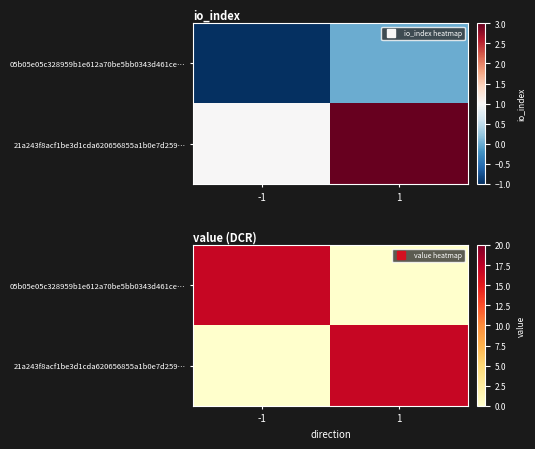

At which category does the chart reach its peak across all series?

-1